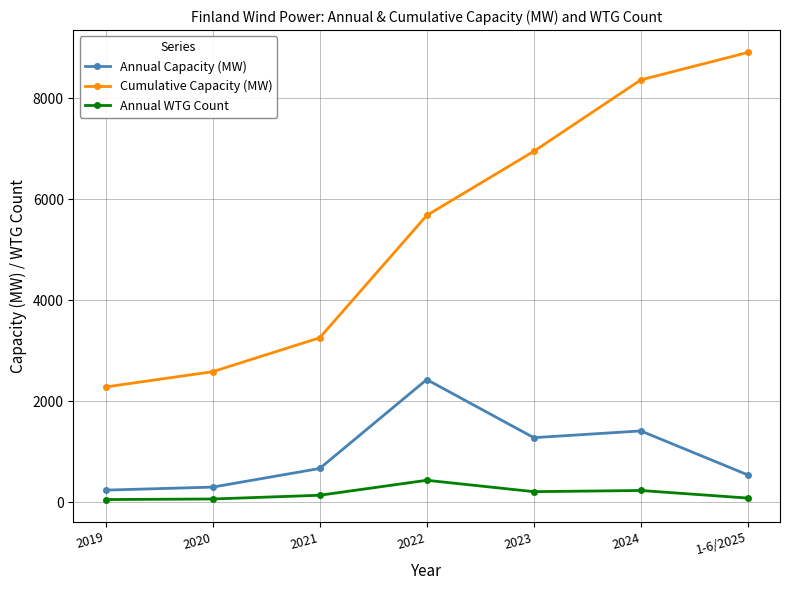

Which category has the lowest value in the Cumulative Capacity (MW) series?

2019